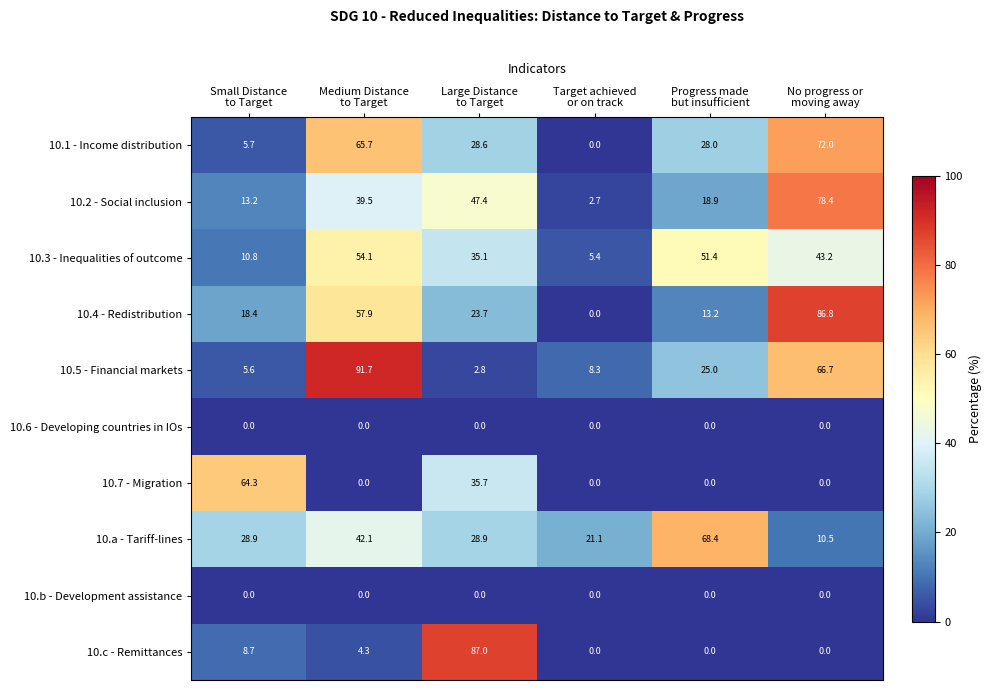

What is the spread (max minus min) of values at Large Distance
to Target?

87.0